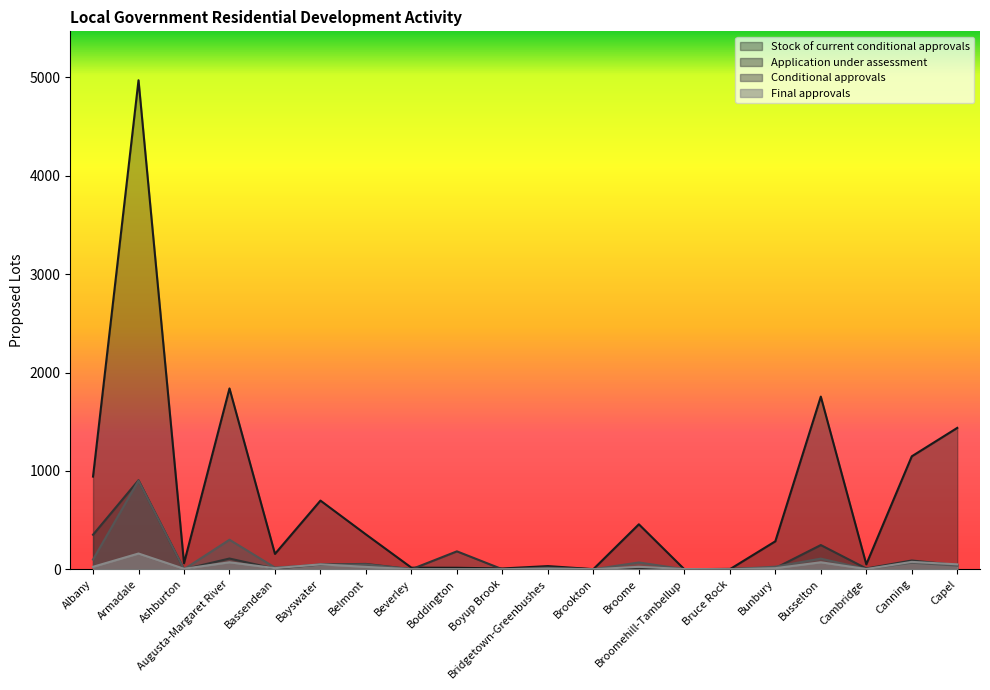

How many values in the Final approvals series exceed 11?

9